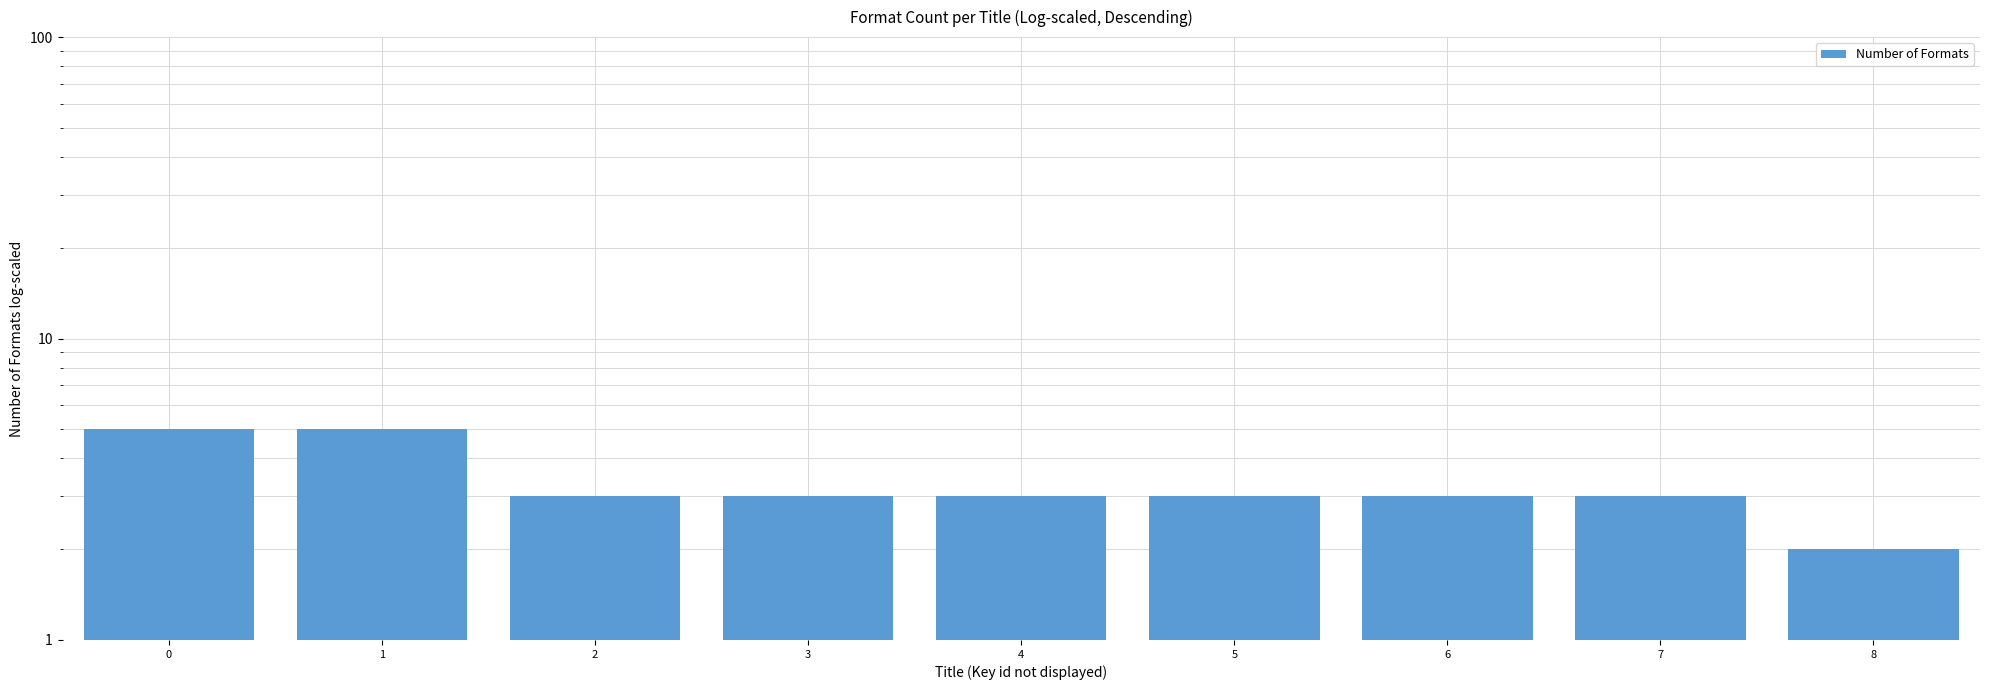

Count the values in the range 3 to 4.

6